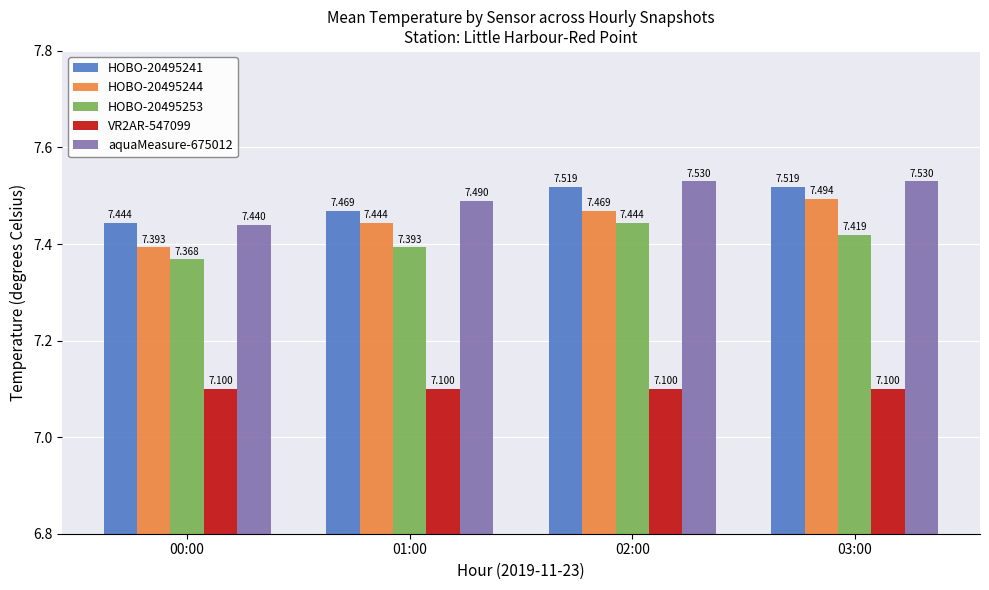

What is the difference between the maximum and minimum values in the HOBO-20495253 series?

0.1